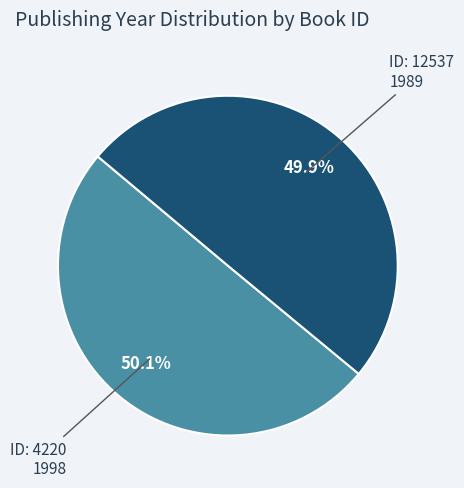

Is there a majority slice in this chart?

Yes